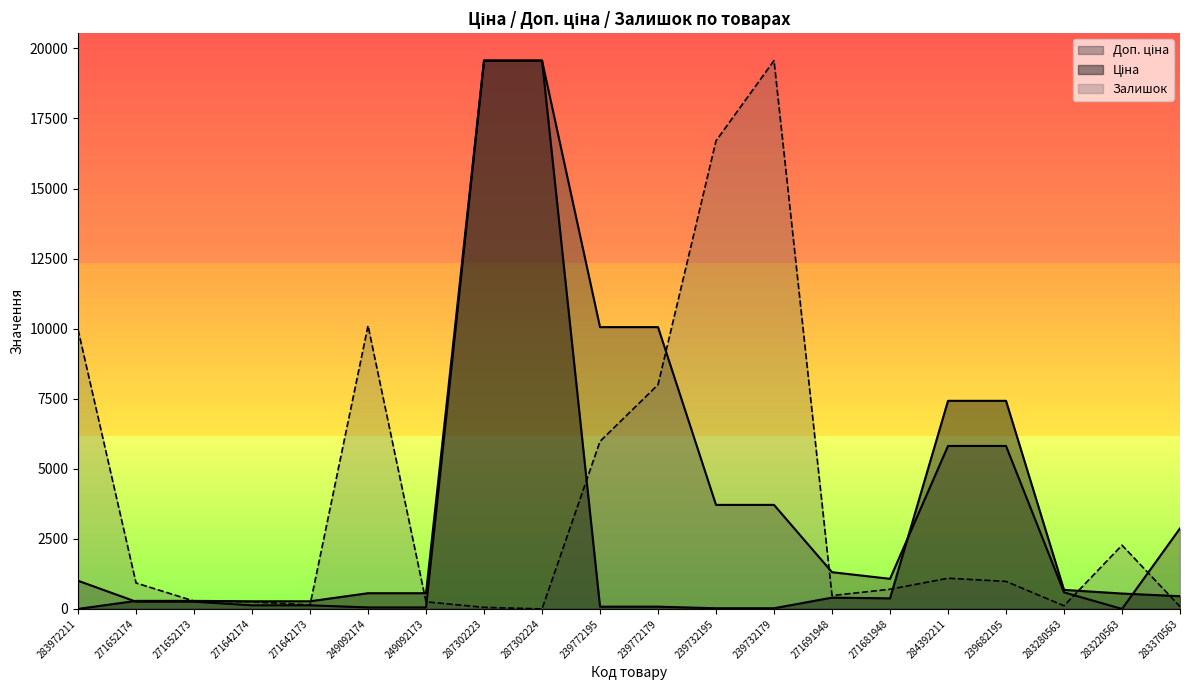

What is the label of the 1st point from the left?

283972211